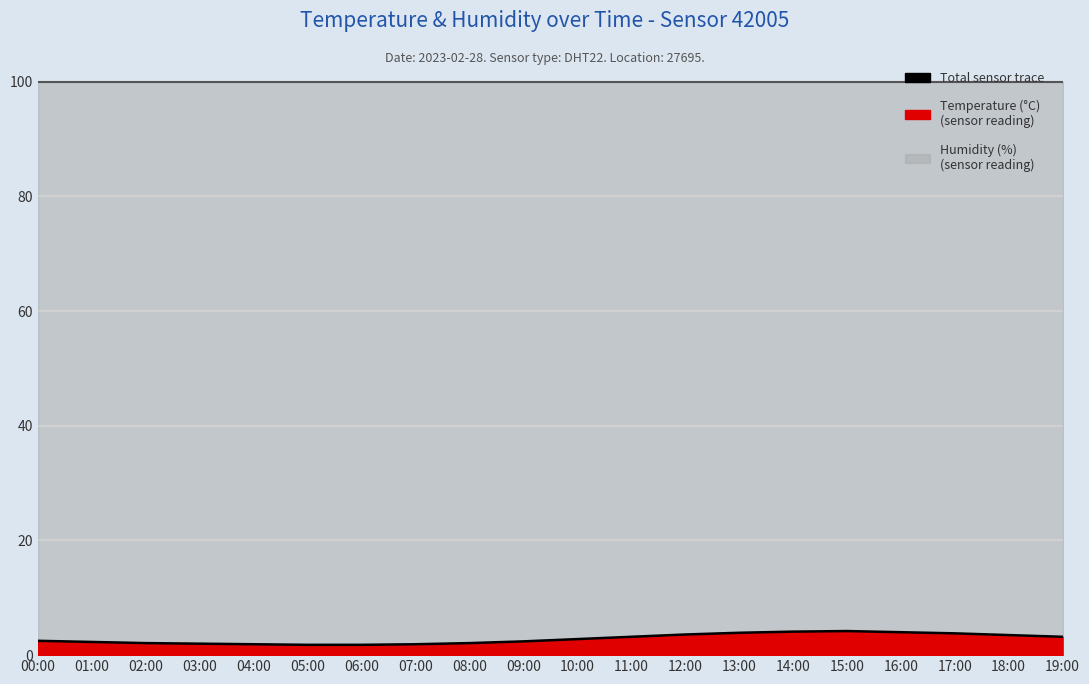

What is the difference between the values at 00:00 and 10:00?

0.3